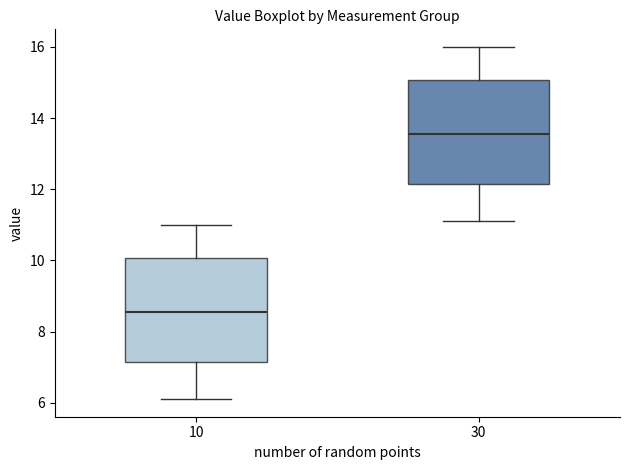

Where is the lower edge of the box at x = 30 on the y-axis? The values are not printed on the chart, so give them approximately, as read against the axis.

12.2